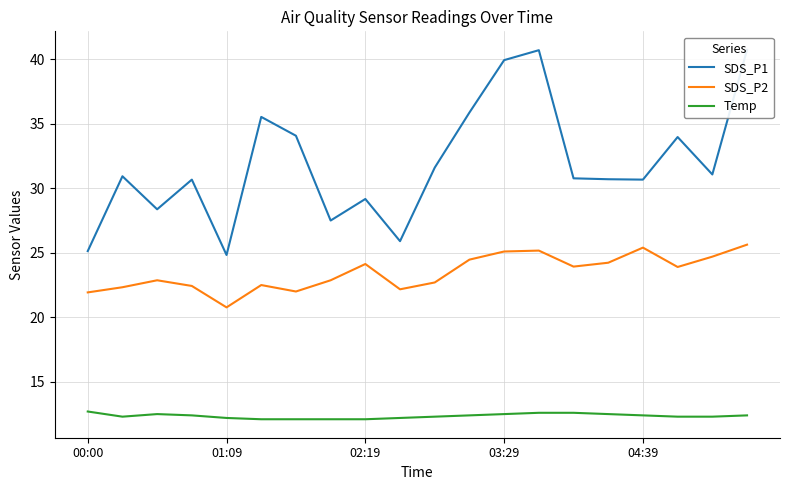

How many lines are shown in the chart?

3